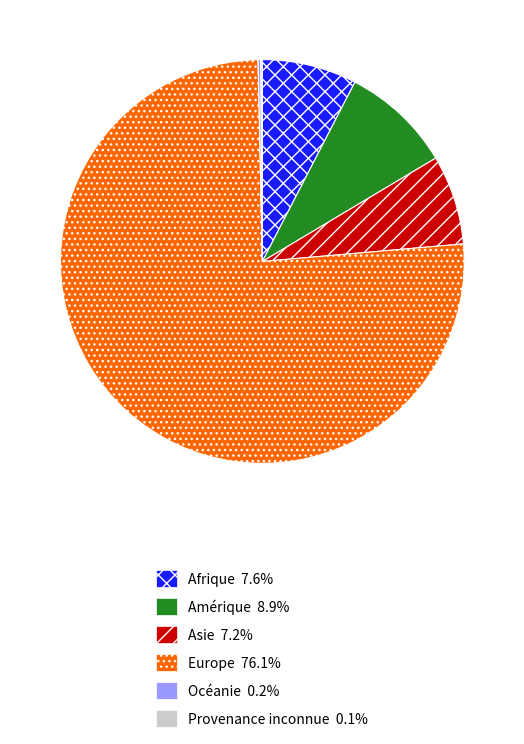

What is the largest slice in the pie chart?

Europe